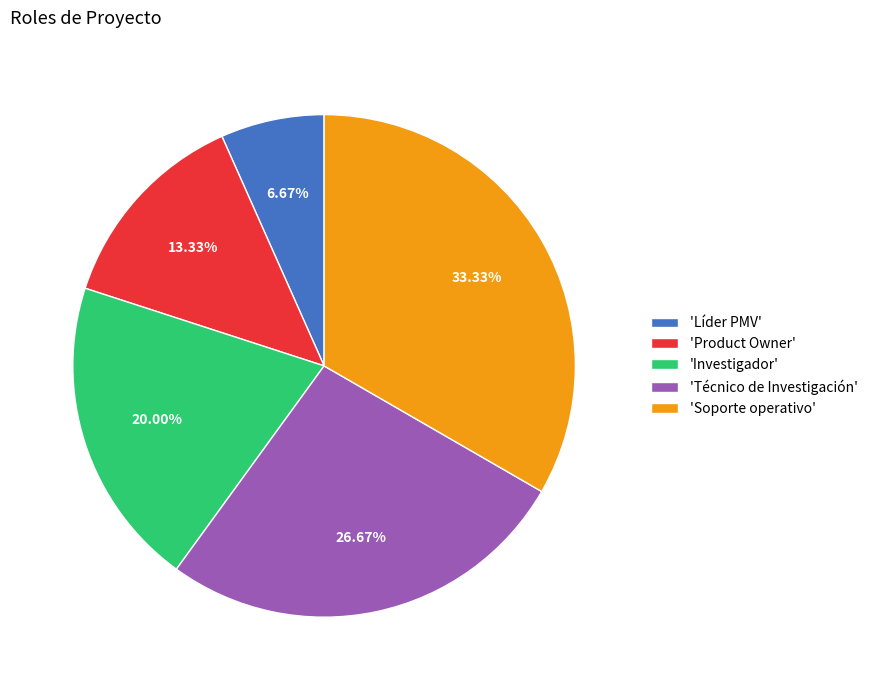

Which has a higher value, 'Líder PMV' or 'Investigador'?

'Investigador'